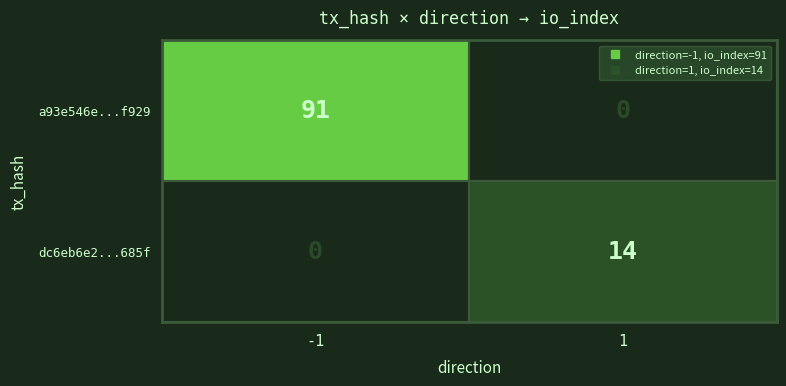

How many values in a93e546e...f929 are above zero?

1